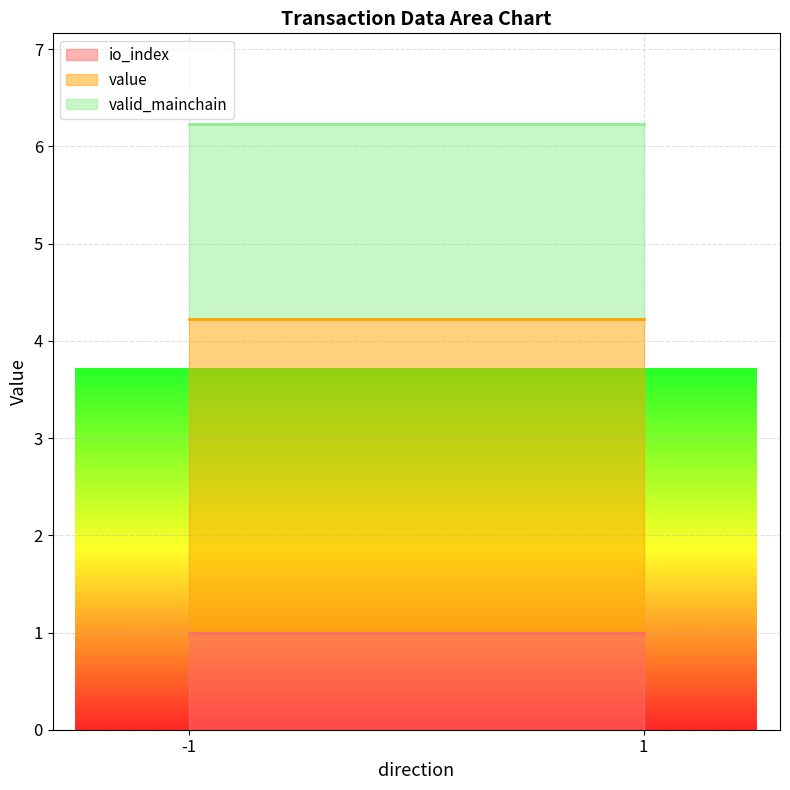

What is the total value across all series at -1?

6.2